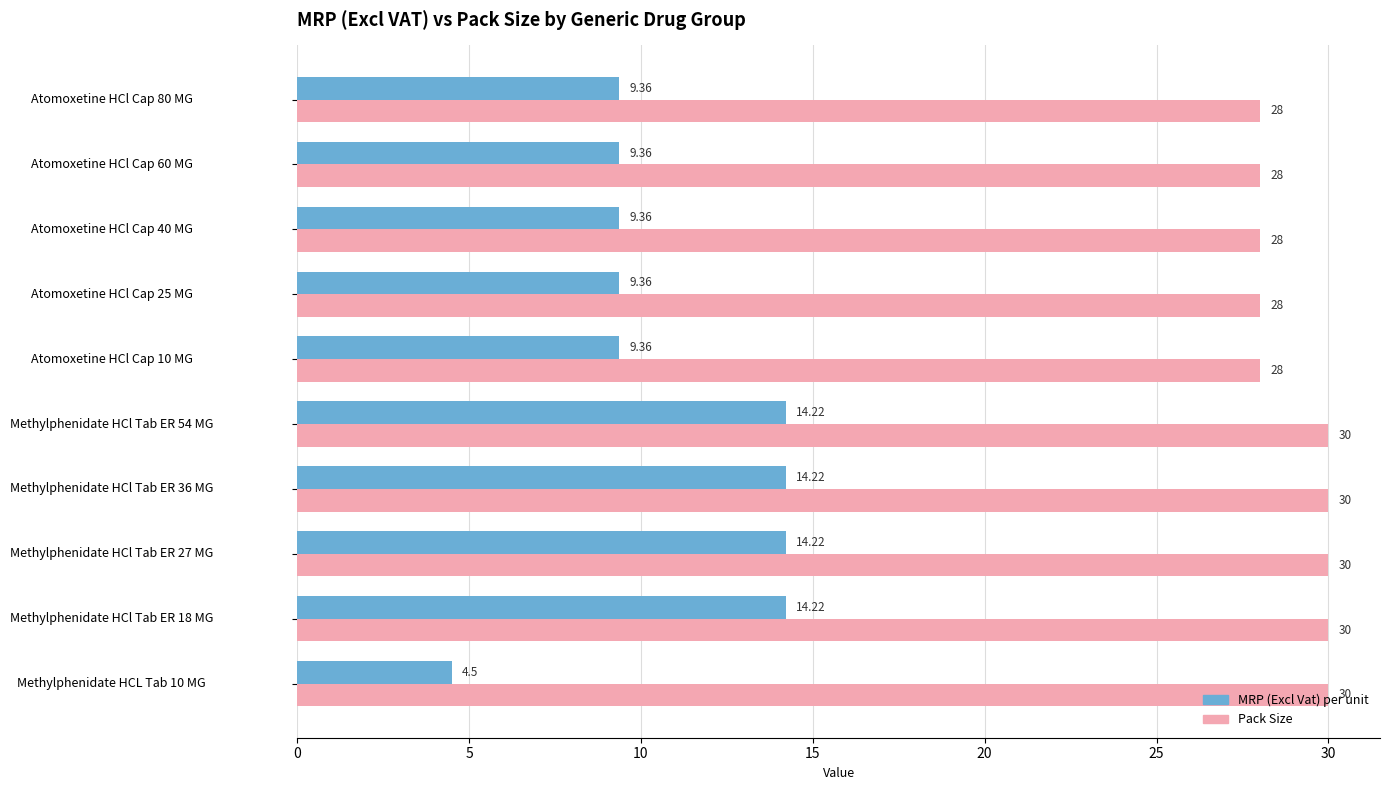

What is the sum of all Pack Size values?

290.0